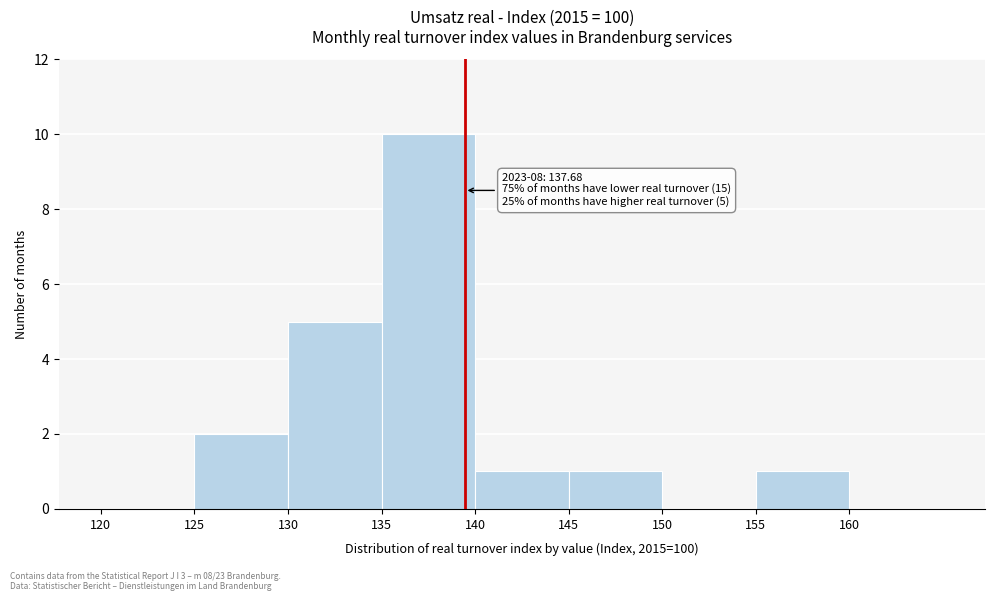

Which range on the x-axis has the tallest bar?

135 to 140